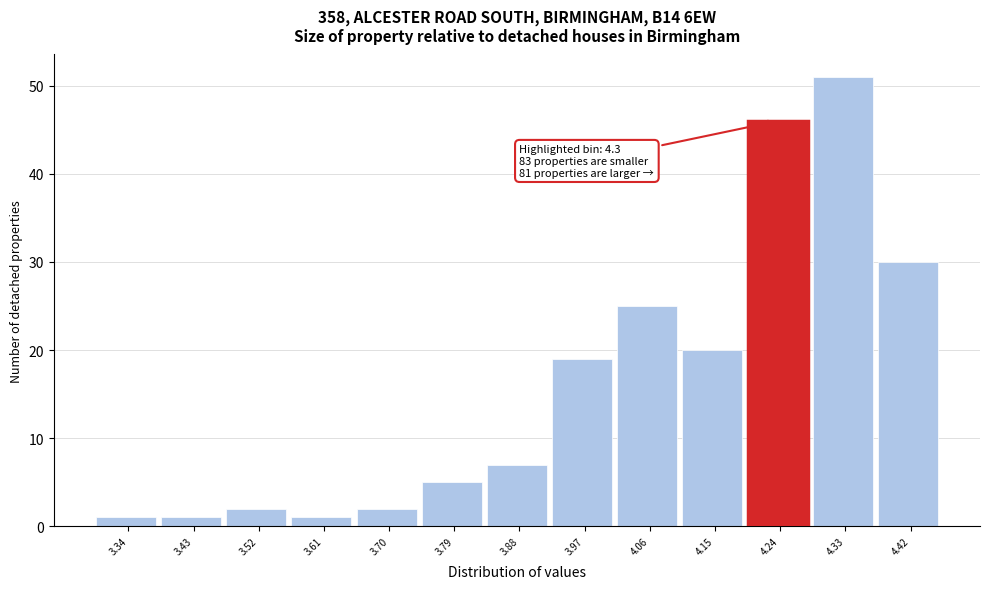

Reading right to left, extract all data points from this chart.

30	51	46	20	25	19	7	5	2	1	2	1	1